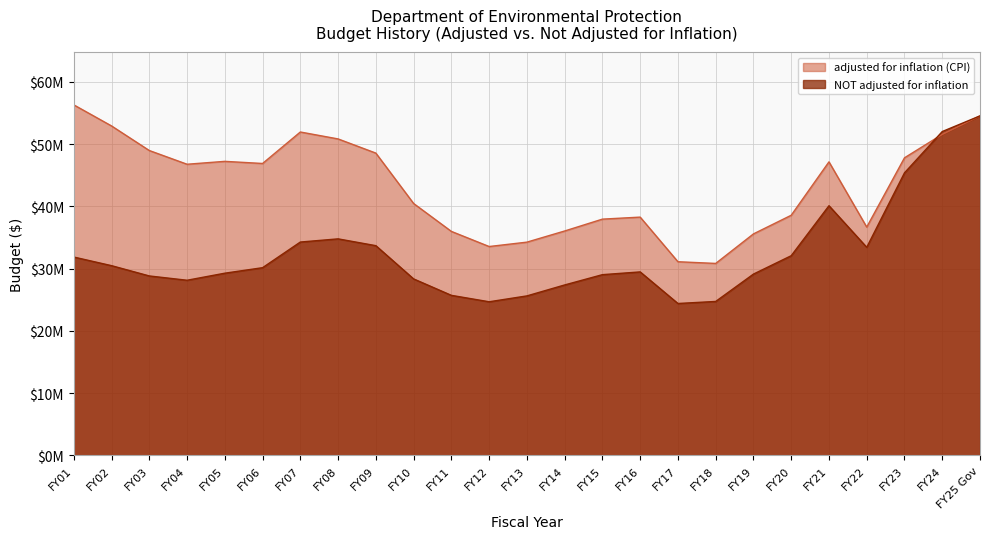

Which series ends up on top after the final intersection of adjusted for inflation (CPI) and NOT adjusted for inflation?

NOT adjusted for inflation